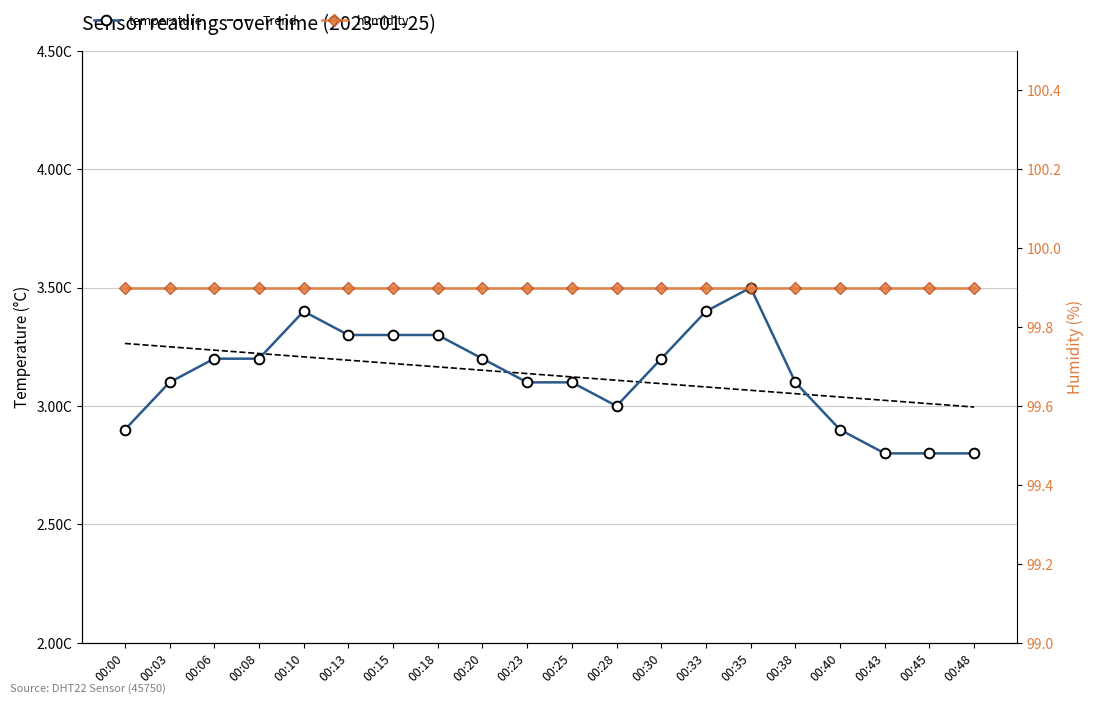

The humidity series shows 151.3 at 00:03. True or false?

False